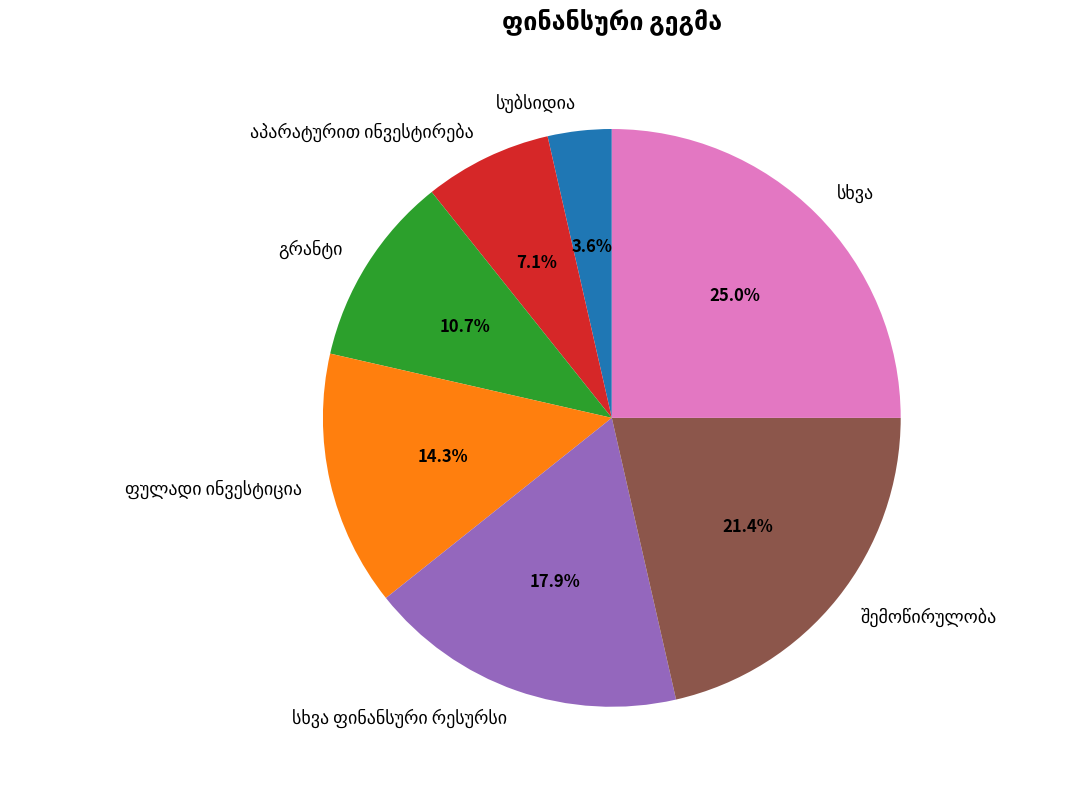

To the nearest percent, what is the difference between the largest and smallest slice percentages?

21%